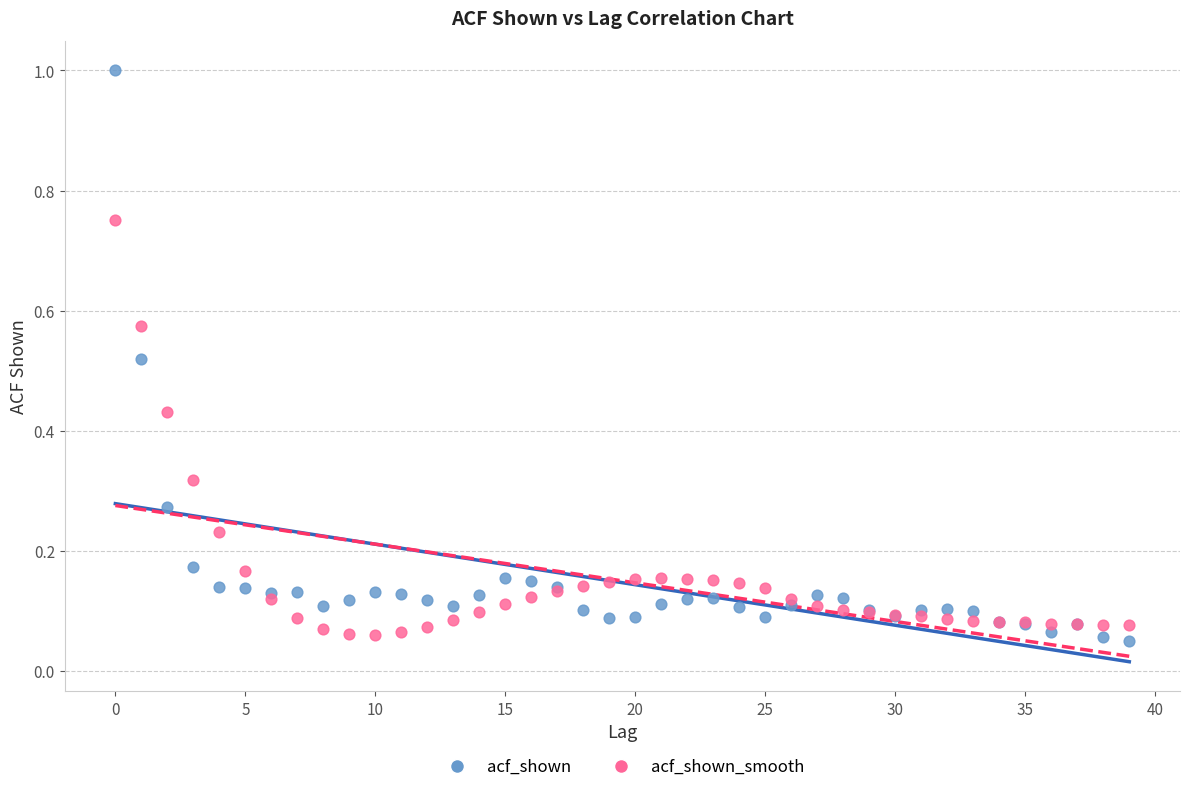

Which series contains the lowest Y value?

acf_shown